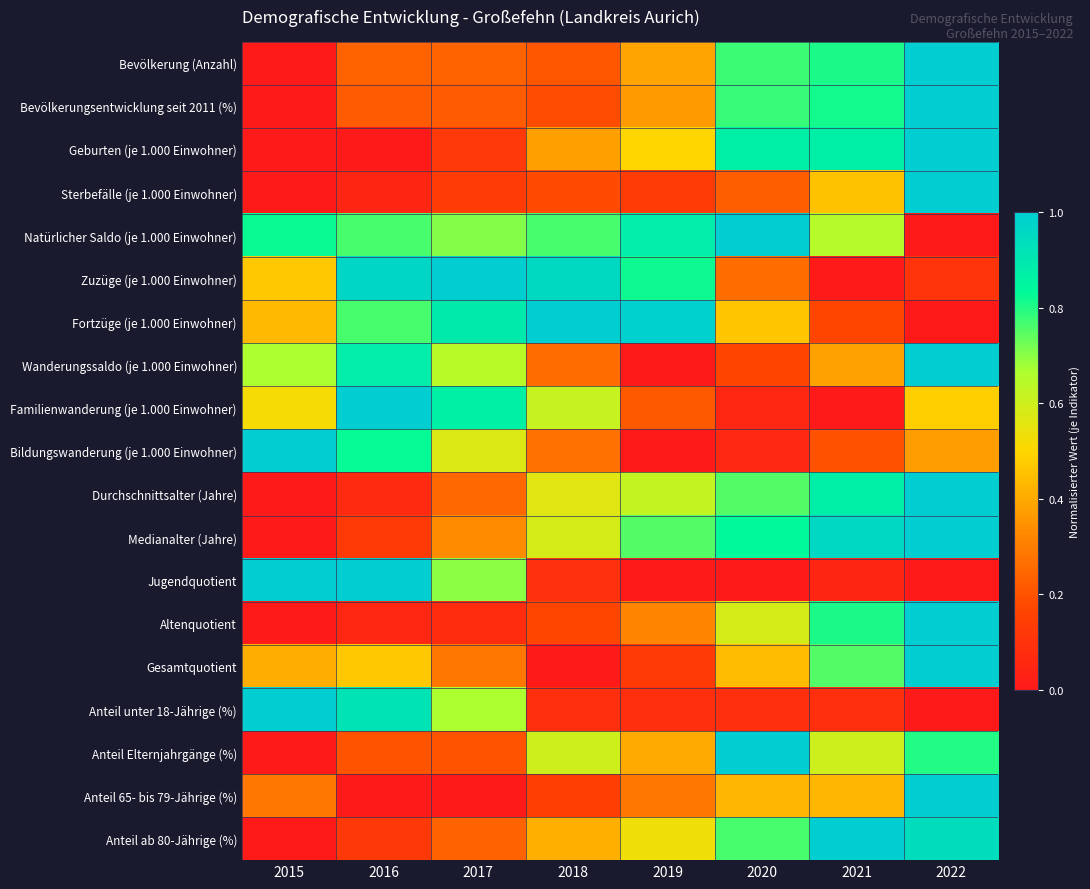

At 2015, list the series in order from smallest to largest.

Bevölkerung (Anzahl), Bevölkerungsentwicklung seit 2011 (%), Geburten (je 1.000 Einwohner), Sterbefälle (je 1.000 Einwohner), Durchschnittsalter (Jahre), Medianalter (Jahre), Altenquotient, Anteil Elternjahrgänge (%), Anteil ab 80-Jährige (%), Anteil 65- bis 79-Jährige (%), Gesamtquotient, Fortzüge (je 1.000 Einwohner), Zuzüge (je 1.000 Einwohner), Familienwanderung (je 1.000 Einwohner), Wanderungssaldo (je 1.000 Einwohner), Natürlicher Saldo (je 1.000 Einwohner), Bildungswanderung (je 1.000 Einwohner), Jugendquotient, Anteil unter 18-Jährige (%)